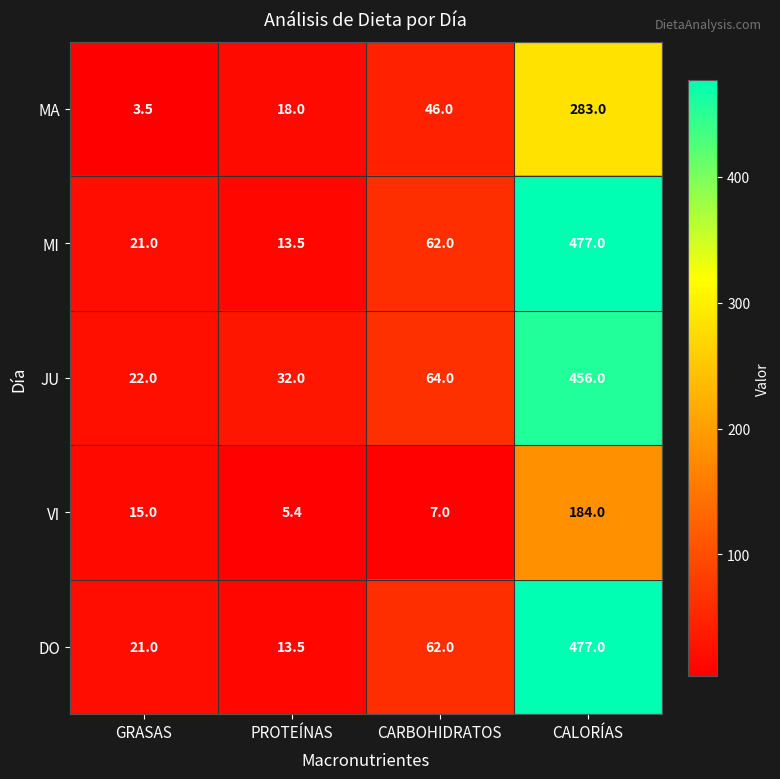

What is the total value across all series at CALORÍAS?

1877.0